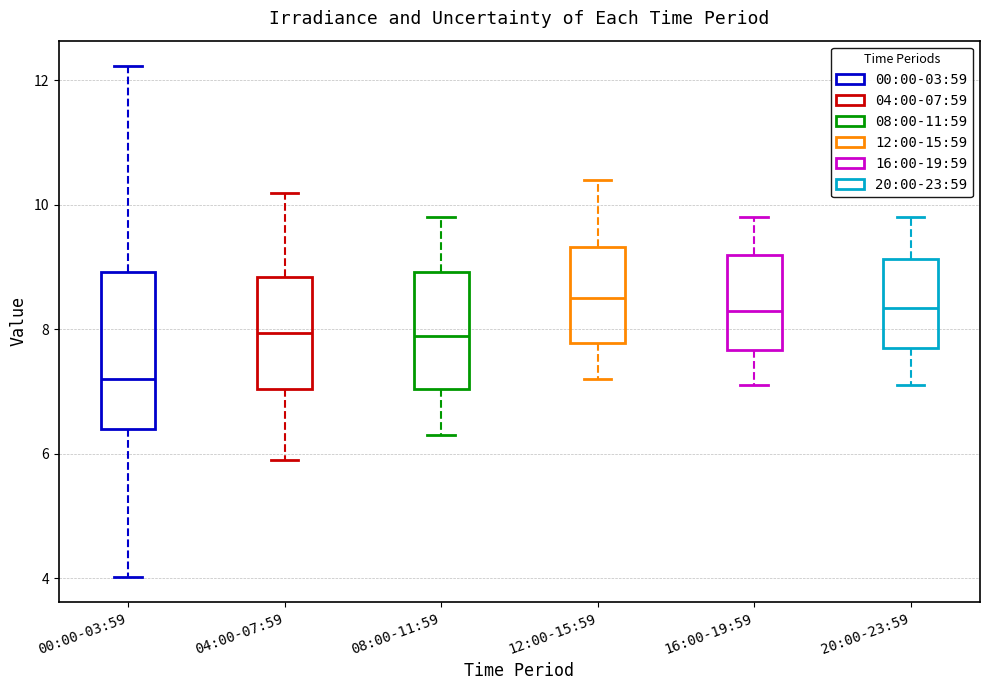

Which box is the tallest, from its lower edge to its upper edge?

00:00-03:59